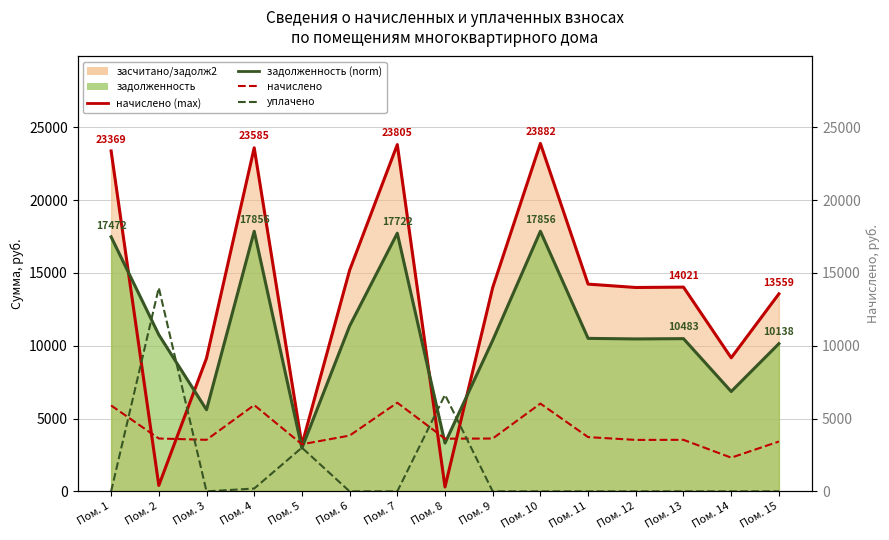

Which series has the largest total across all categories?

начислено (max)